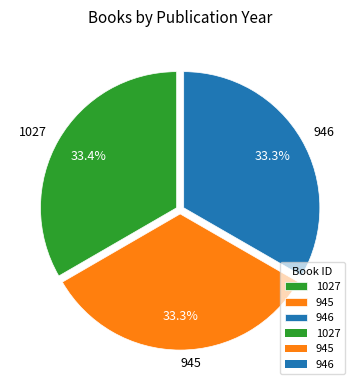

How many slices are in this pie chart?

3